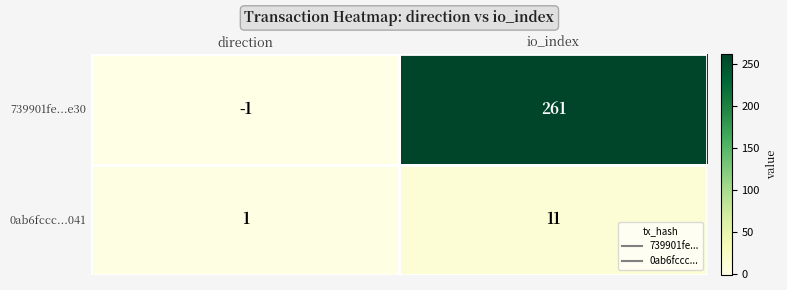

What is the maximum value shown in the chart?

261